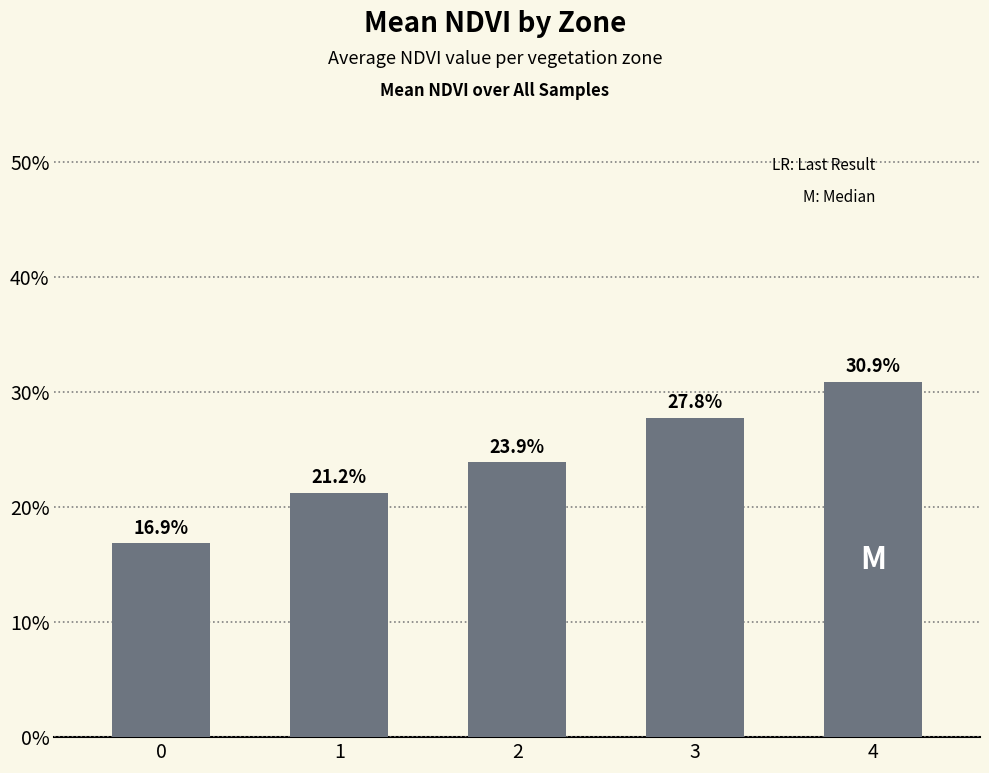

What is the sum of all values?

1.2